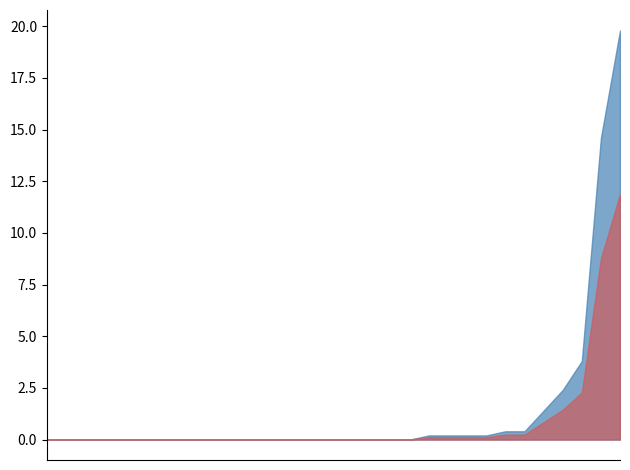

Where is the data nearest to the value 9?

2022-10-01